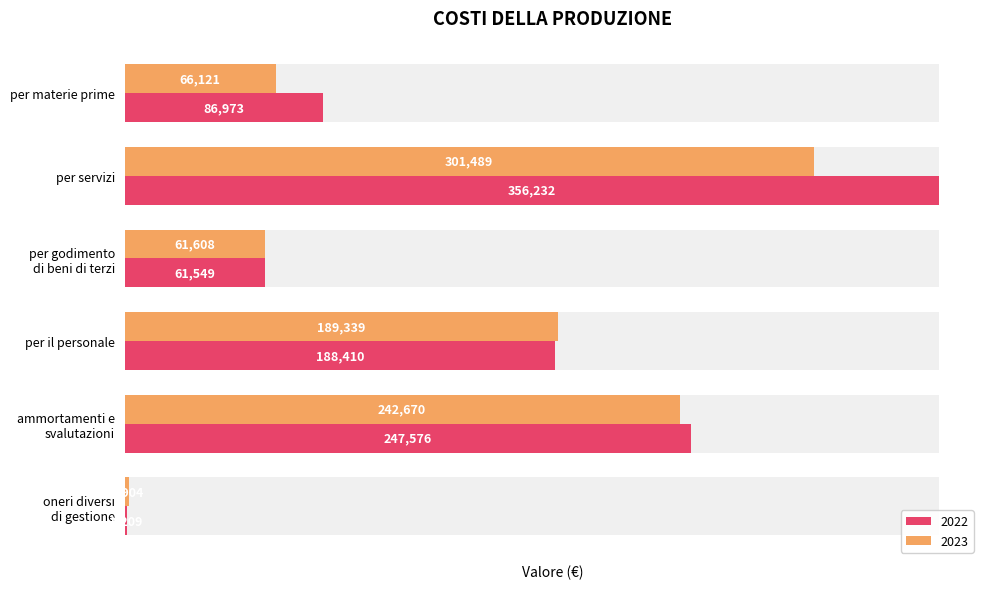

How many bars are there in each group?

2